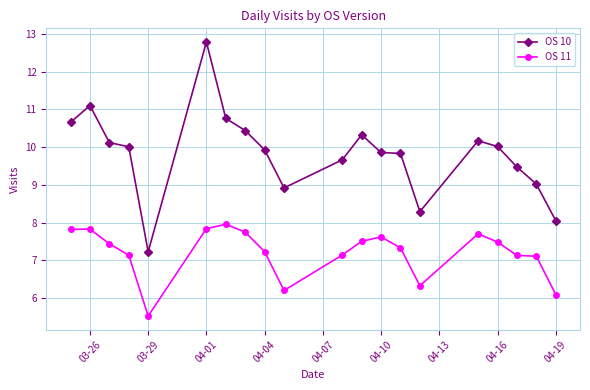

What is the maximum value for OS 11?

8.0